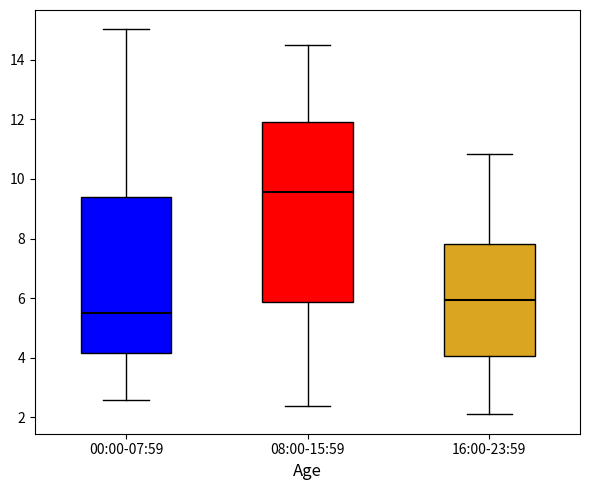

Reading left to right, read every box against the y-axis: the position of its median line, the range the box covers, and the ends of its whiskers. The values are not printed on the chart, so give them approximately, as read against the axis.

00:00-07:59: median 5.6, box 4.2 to 9.4, whiskers 2.6 to 15.0
08:00-15:59: median 9.6, box 5.8 to 12.0, whiskers 2.4 to 14.6
16:00-23:59: median 6.0, box 4.0 to 7.8, whiskers 2.2 to 10.8